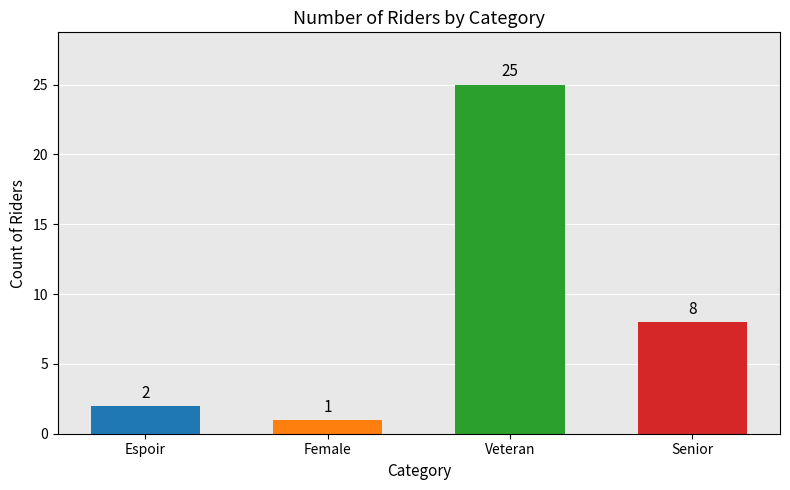

Reading left to right, what are all the values shown in this chart?

Espoir=2	Female=1	Veteran=25	Senior=8